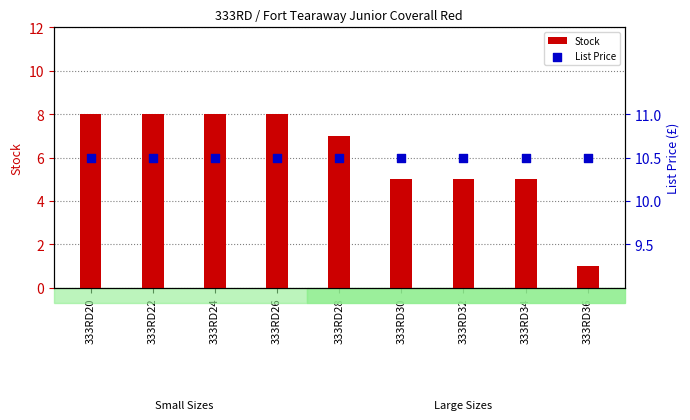

Is the value of List Price at 333RD26 greater than the value of Stock at 333RD26?

Yes